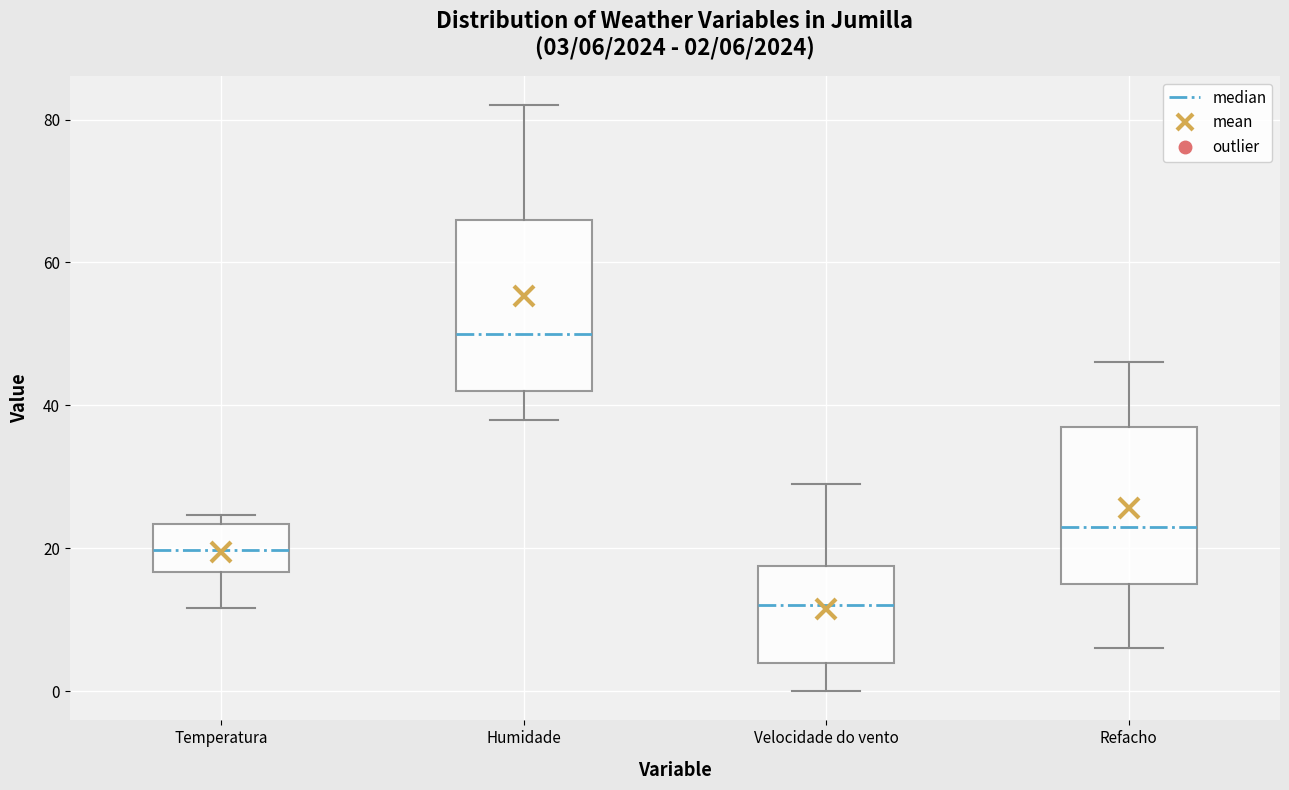

Which box's median line is the highest?

Humidade